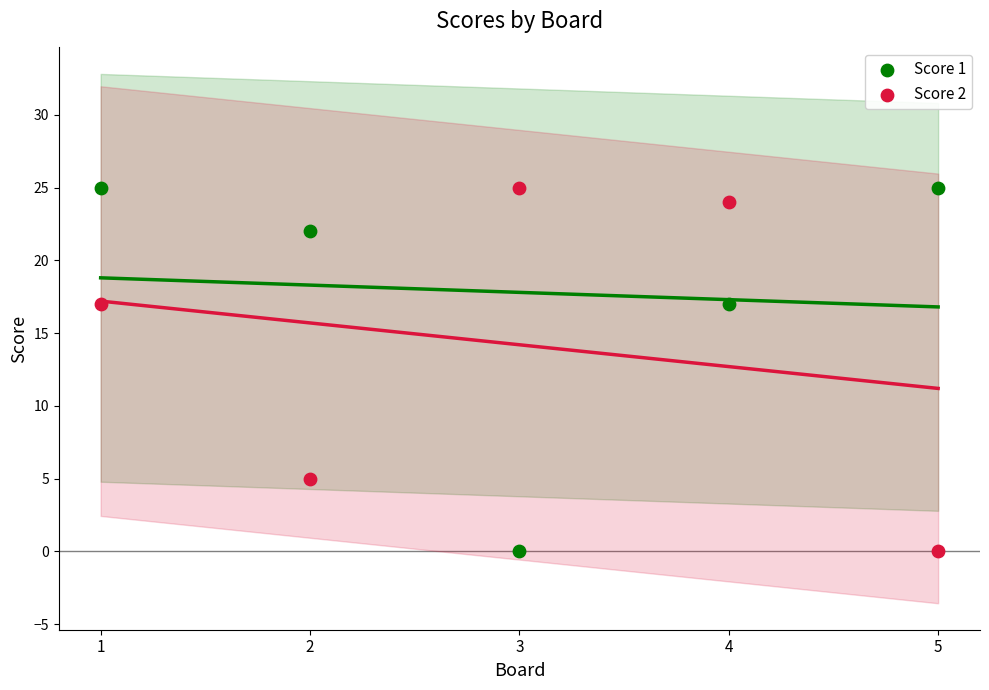

Across all data points, what is the average Y value?

16